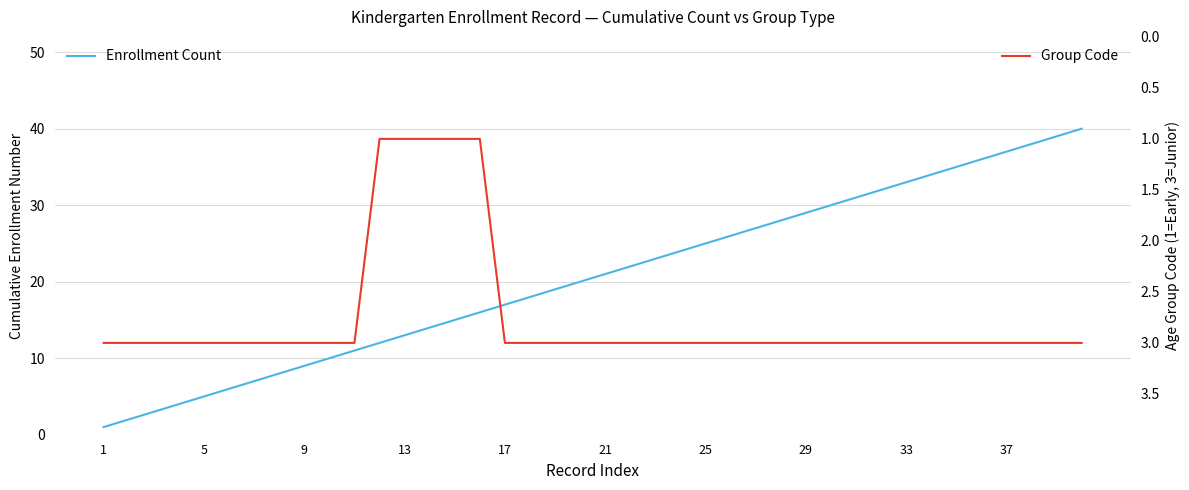

What is the maximum value shown in the chart?

40